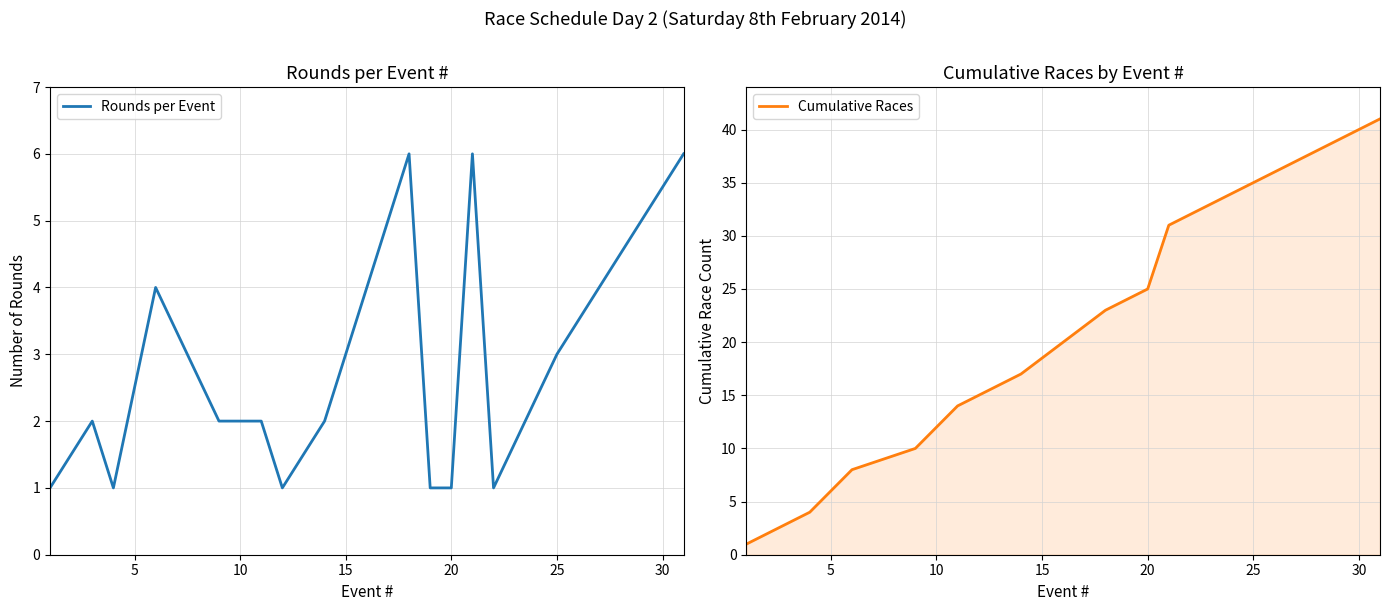

True or false: Cumulative Races and Rounds per Event cross at least once.

False